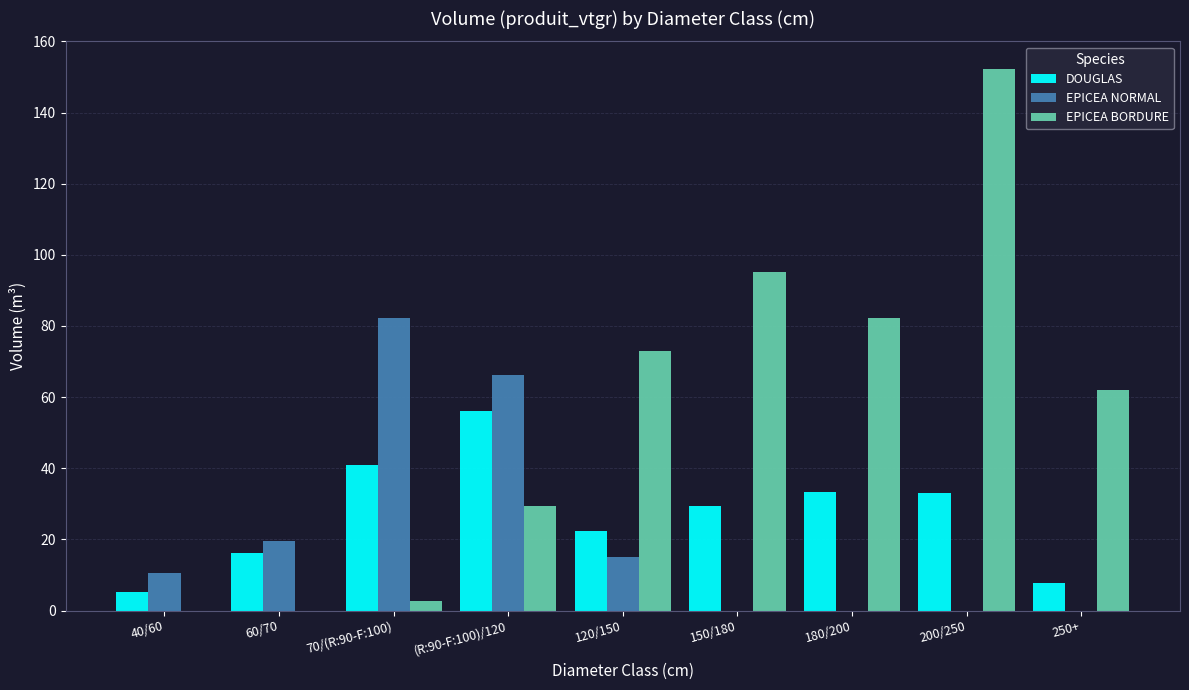

The value of EPICEA NORMAL at 180/200 is -28.1. True or false?

False